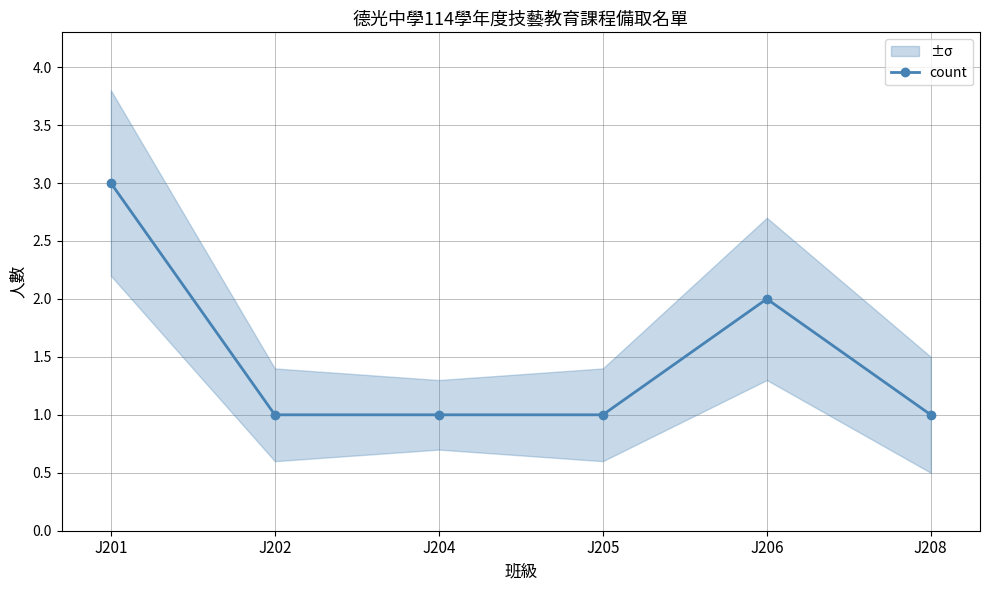

What is the smallest value displayed?

1